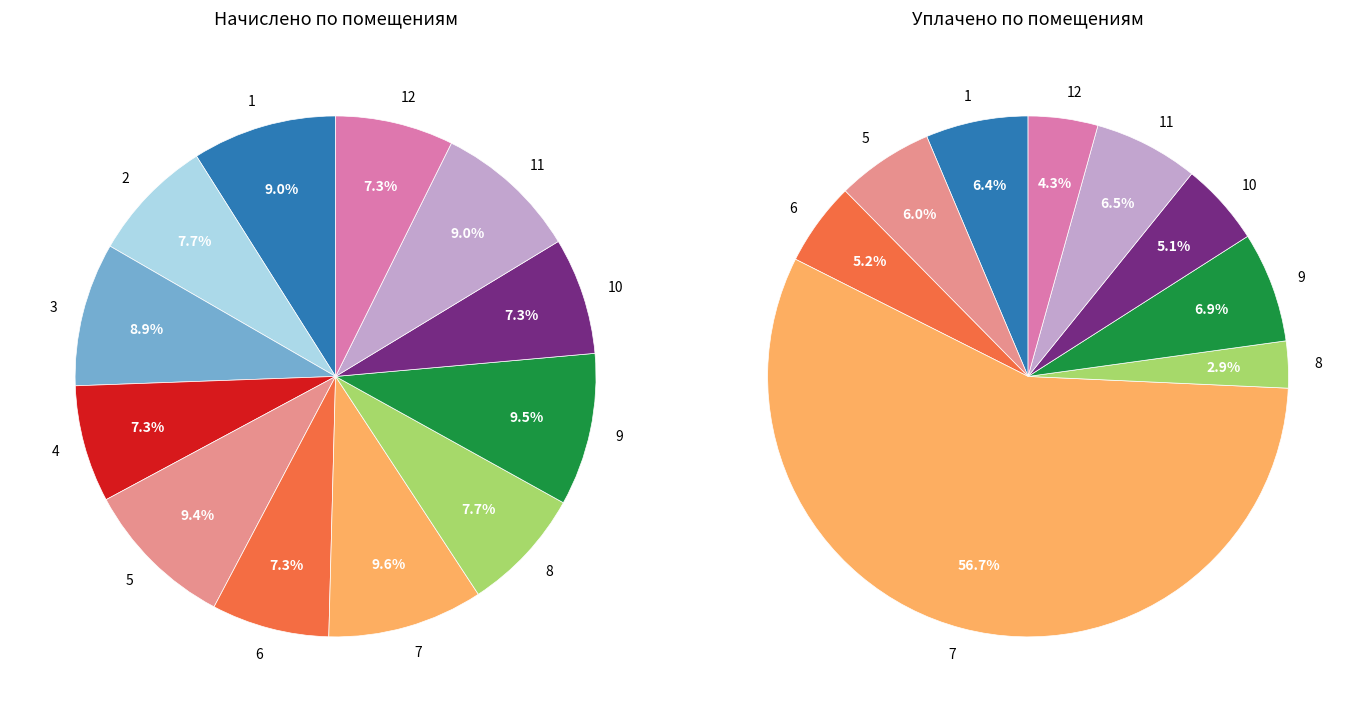

Which slice is the smallest?

10